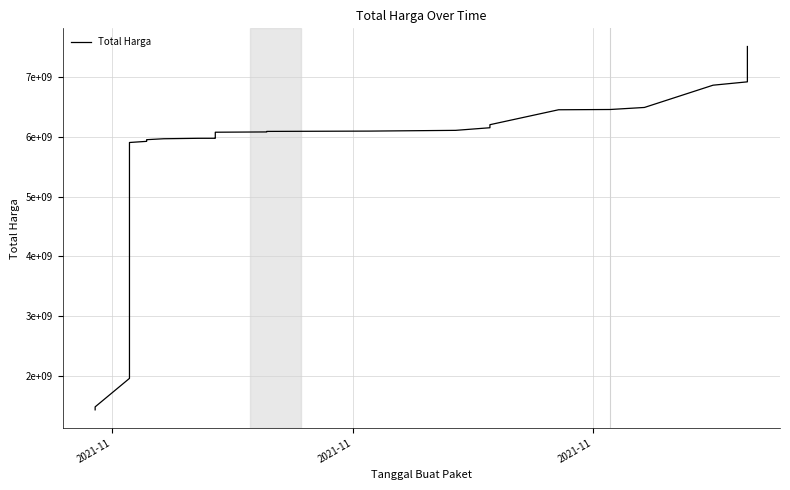

How many data points are less than 6078135485?

17